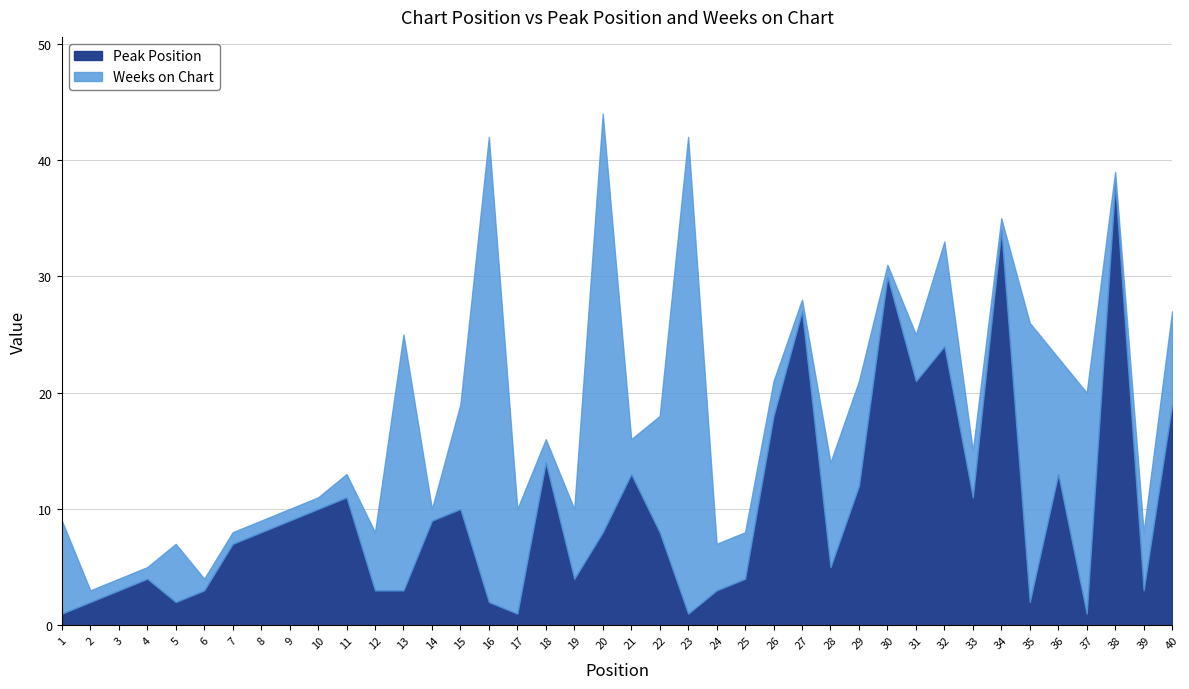

Is it true that Weeks on Chart equals 7 at 36?

False